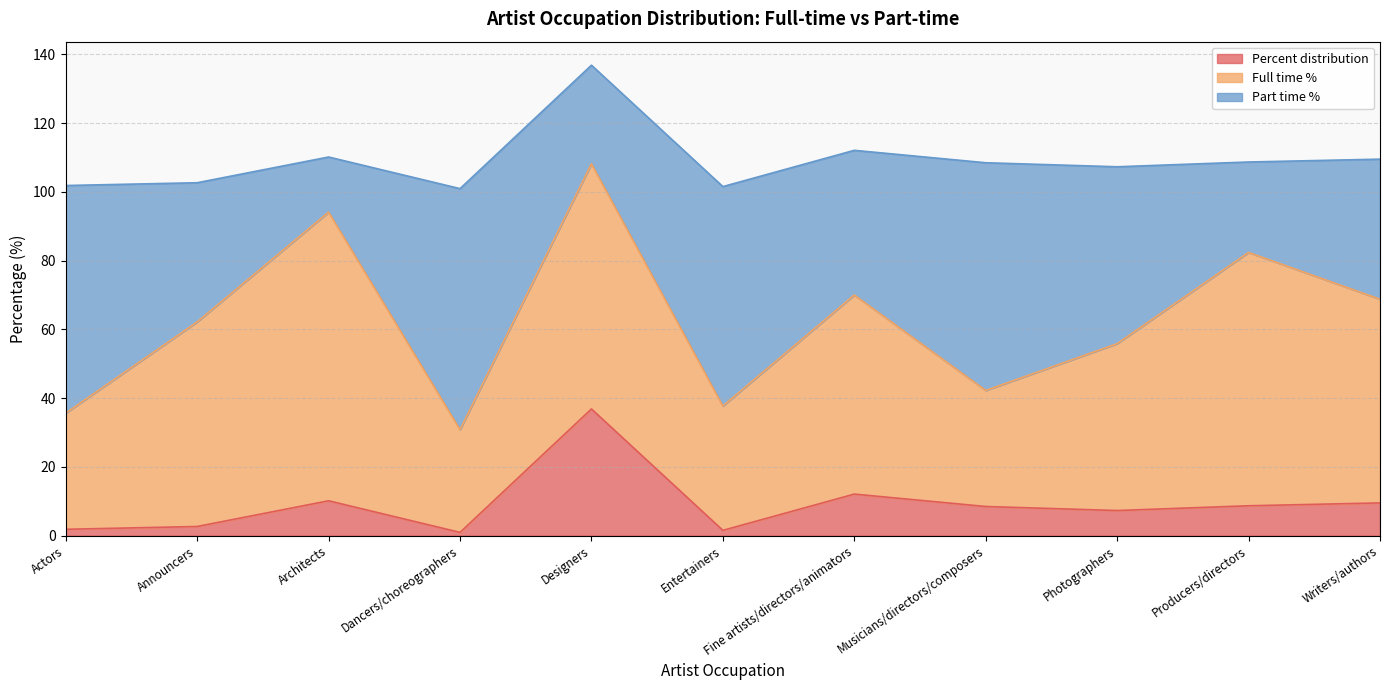

At which category does Percent distribution reach its first local peak?

Architects